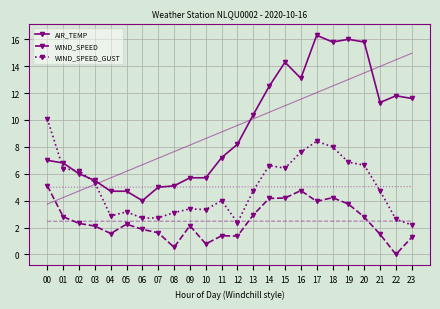

The value of WIND_SPEED at 23 is 1.3. True or false?

True